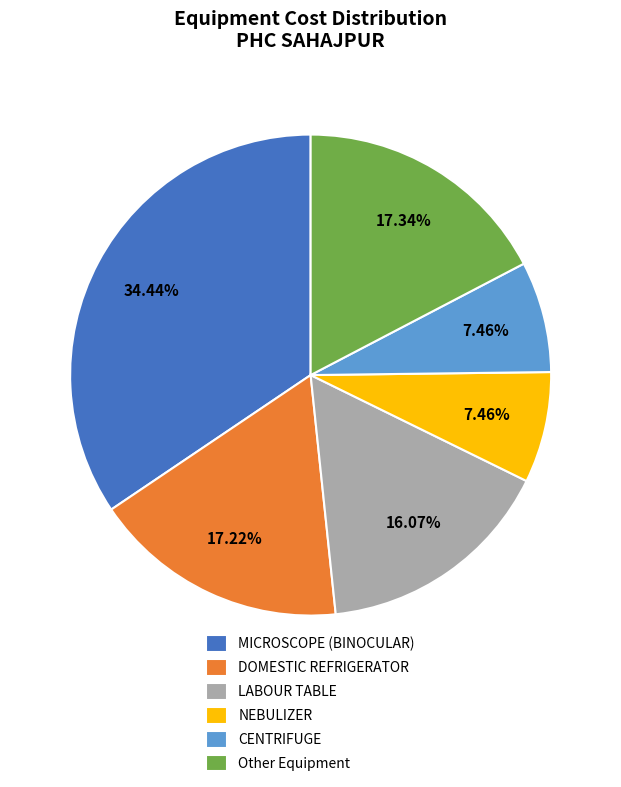

To the nearest percent, what portion does MICROSCOPE (BINOCULAR) represent?

34%